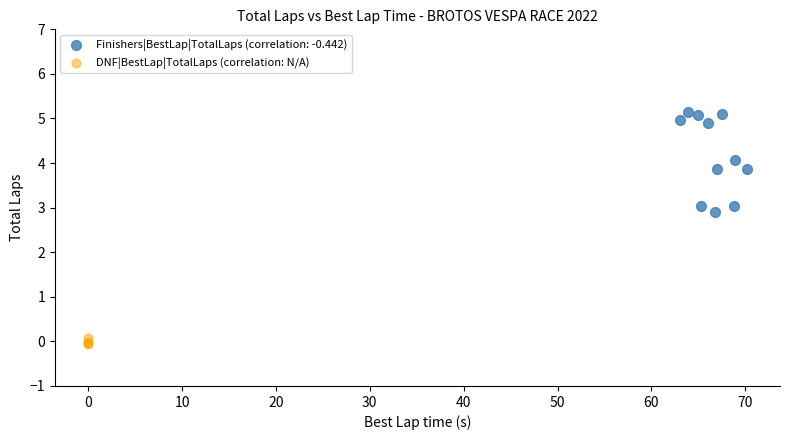

Which series contains the lowest Y value?

DNF|BestLap|TotalLaps (correlation: N/A)